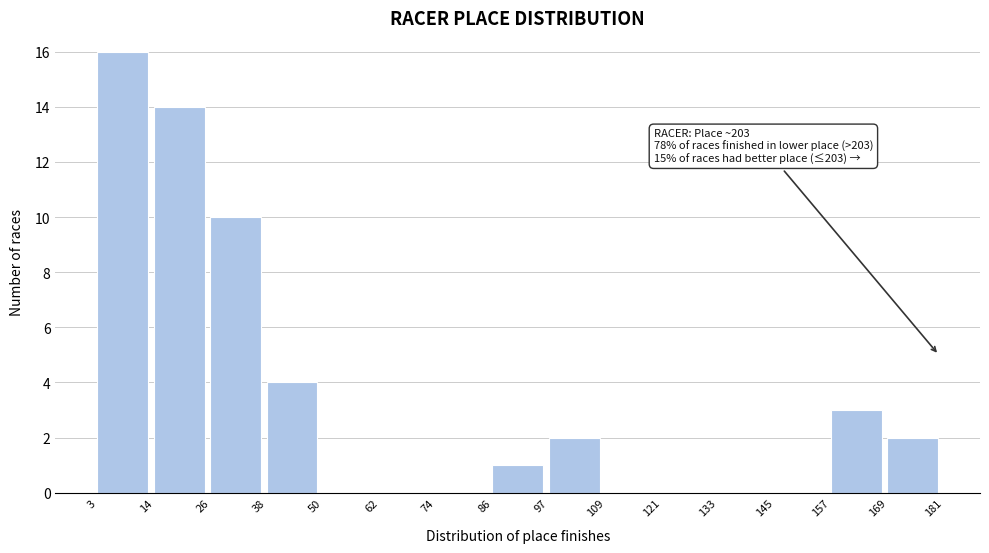

Over which range of the x-axis is the bar tallest?

3 to 14